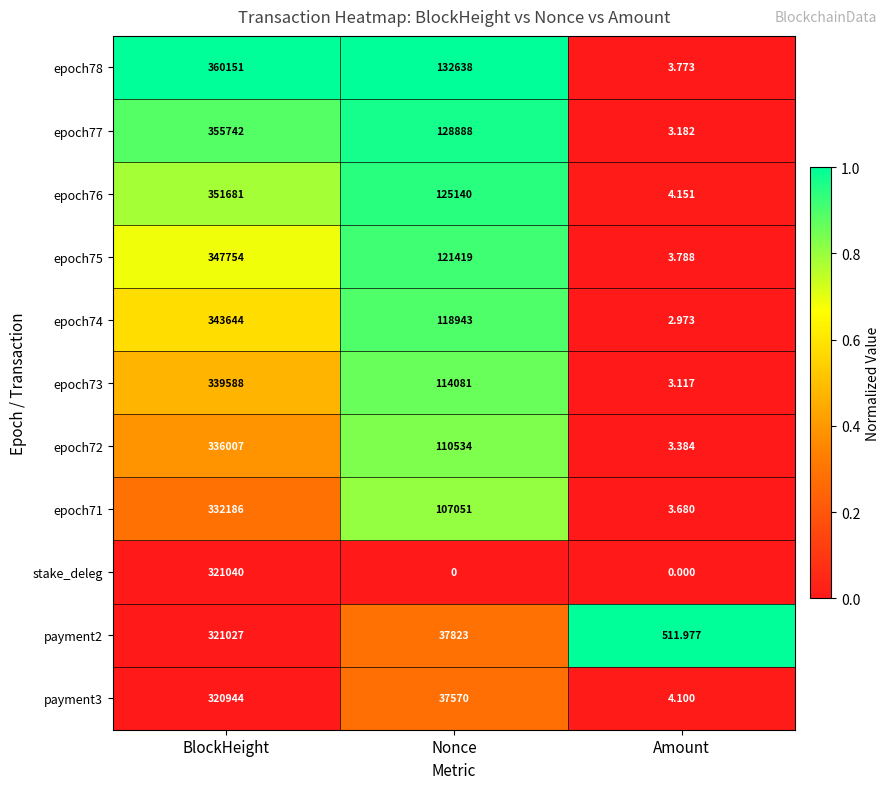

Between BlockHeight and Nonce, which series saw the biggest shift?

stake_deleg